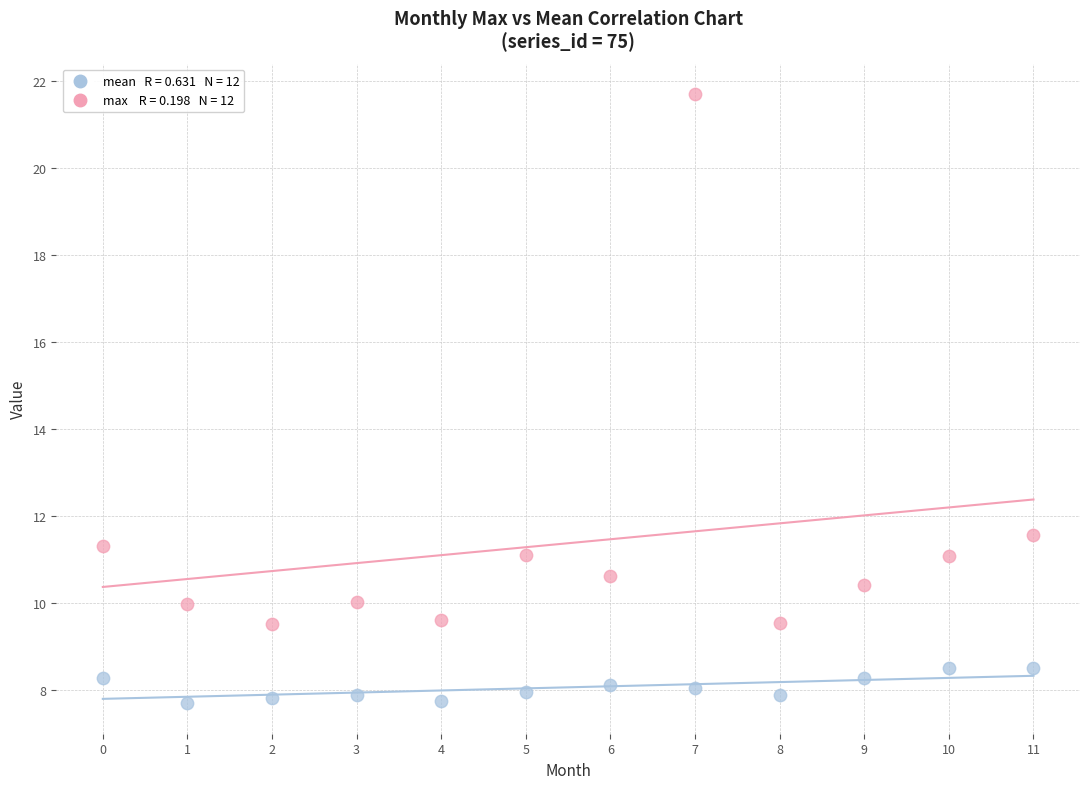

Across all data points, what is the range of Y values (max minus min)?

14.0